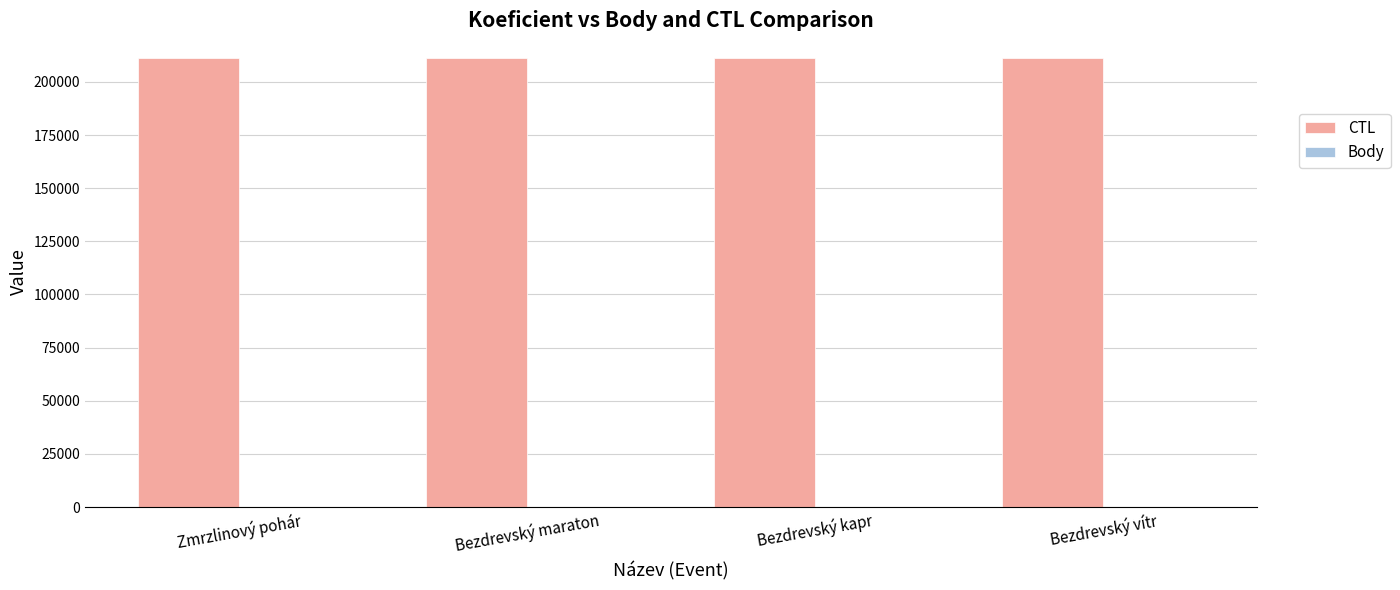

What is the sum of the CTL values at Bezdrevský maraton and Bezdrevský kapr?

422646